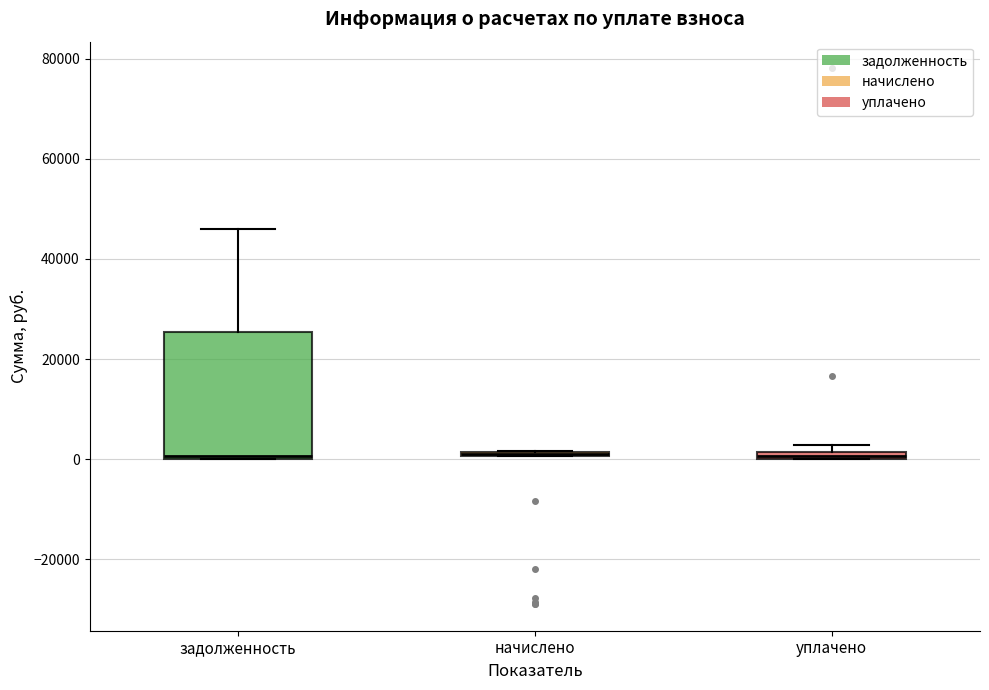

Where is the lower edge of the box for уплачено on the y-axis? The values are not printed on the chart, so give them approximately, as read against the axis.

0